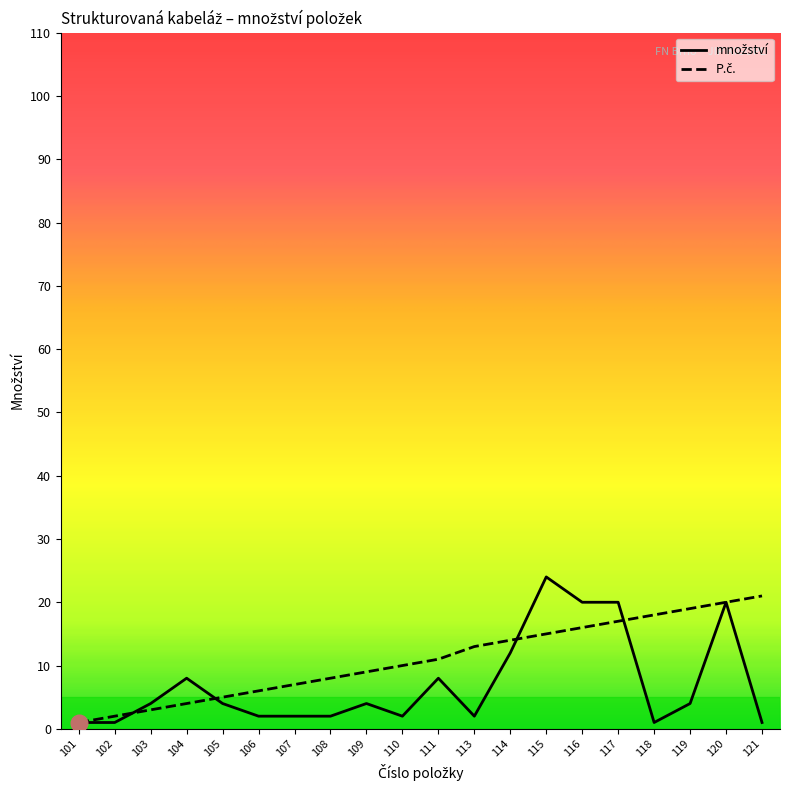

Where do P.č. and množství first cross each other?

102 and 103